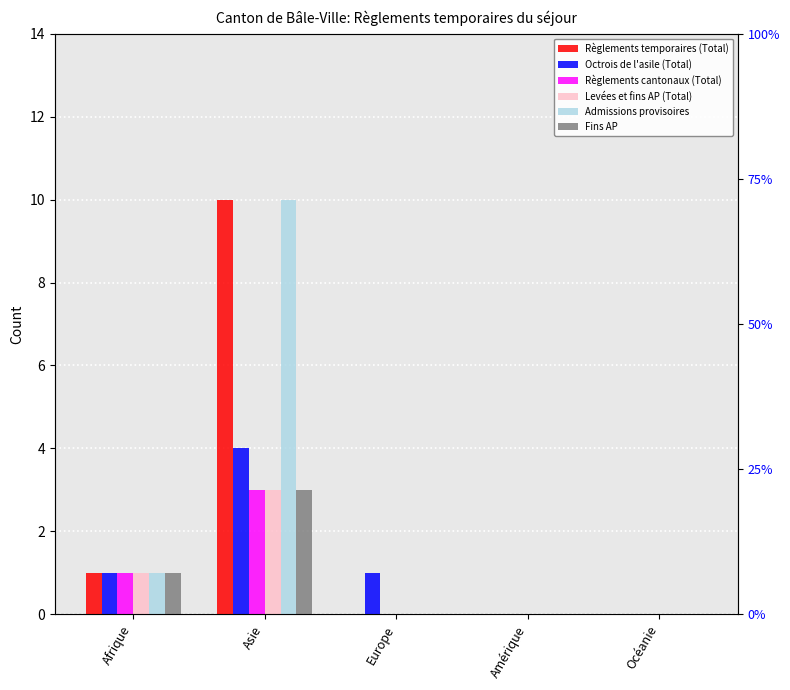

What is the maximum value for Octrois de l'asile (Total)?

4